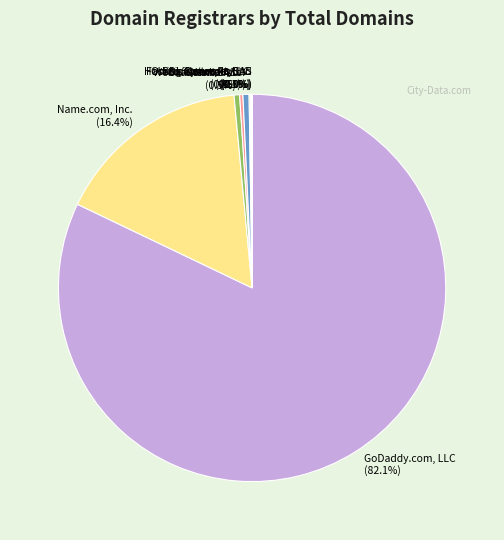

Does GoDaddy.com, LLC (82.1%) account for over 50% of the chart?

Yes